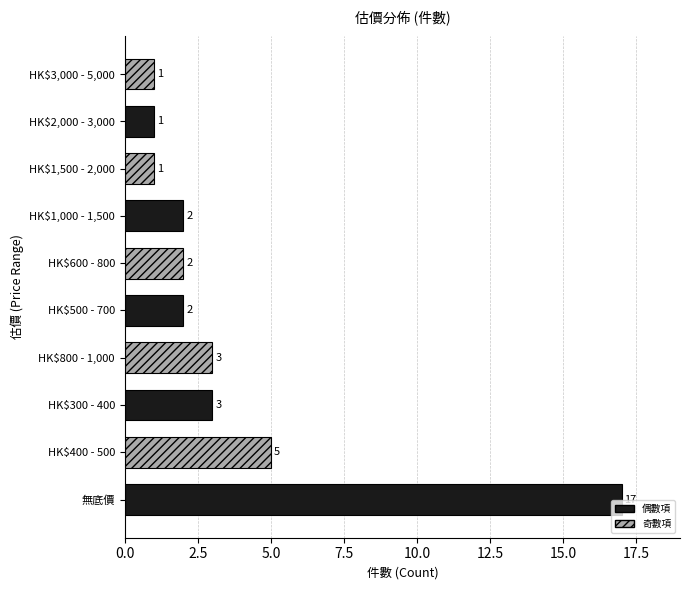

Are the bars horizontal?

Yes